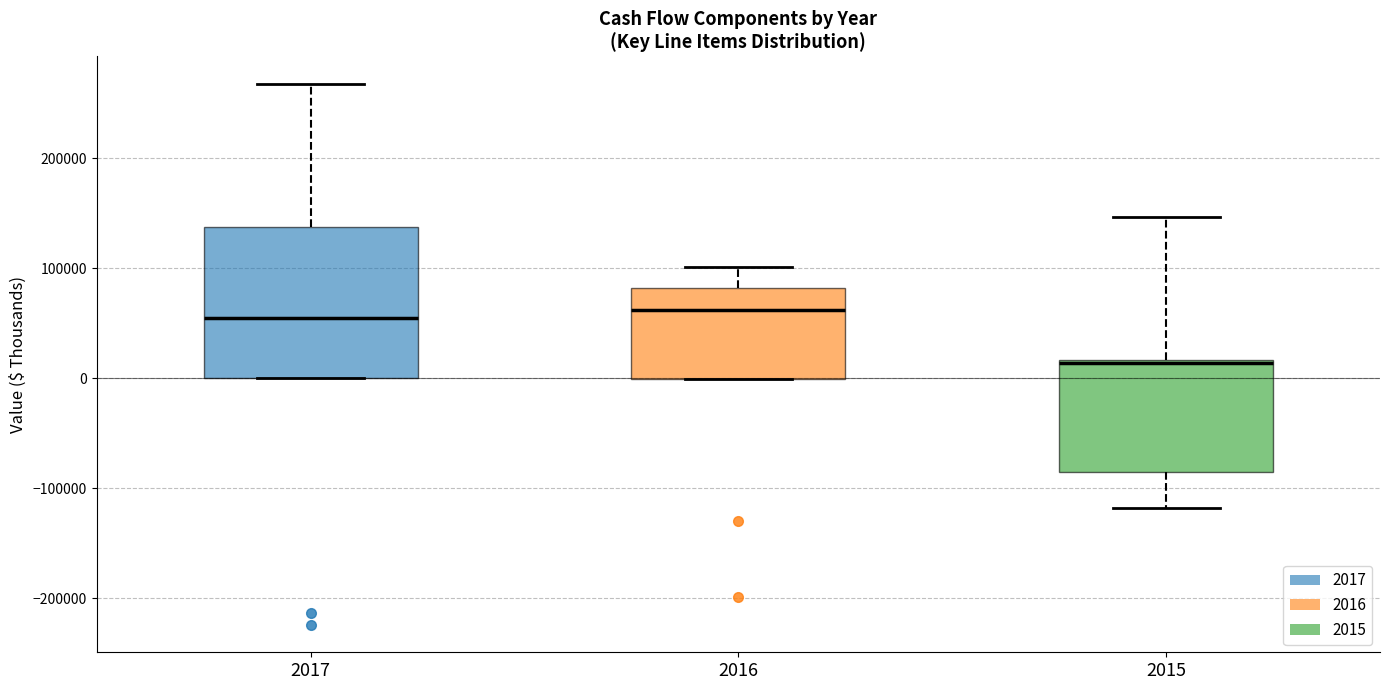

Reading left to right, transcribe this box plot: for each box, give where its median line is, the range the box spans, and where its two whiskers end, as read against the y-axis. The values are not printed on the chart, so give them approximately, as read against the axis.

2017: median 50000, box 0 to 140000, whiskers 0 to 270000
2016: median 60000, box 0 to 80000, whiskers 0 to 100000
2015: median 10000, box -80000 to 20000, whiskers -120000 to 150000